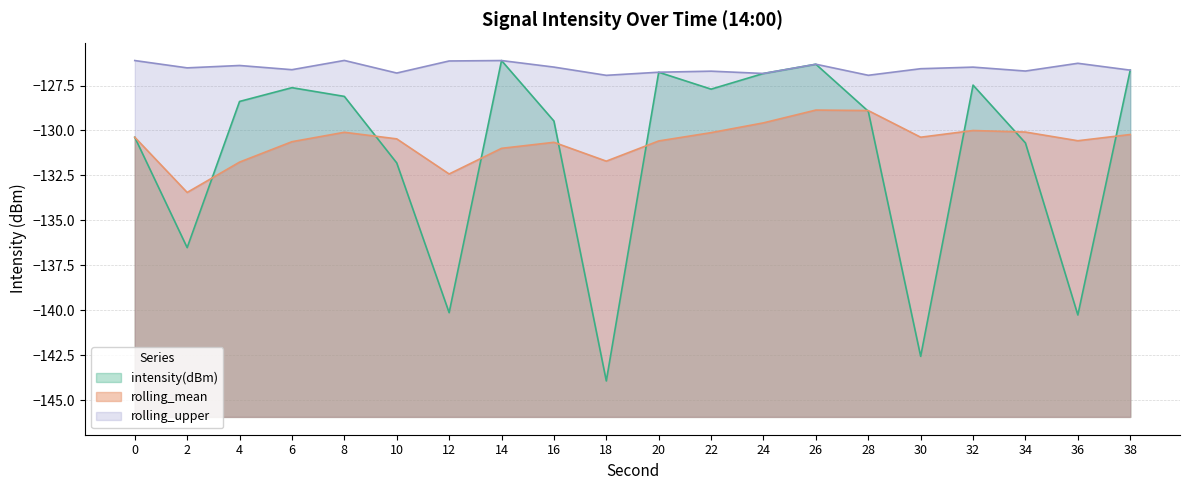

What is the total value across all series at 36?

-397.1